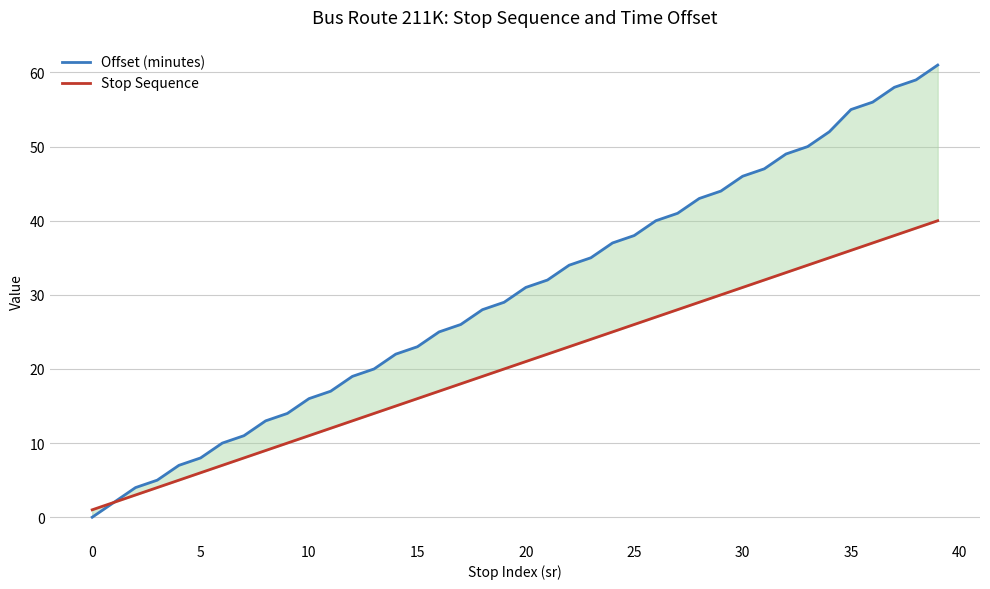

How many data points in Stop Sequence are less than 21?

20